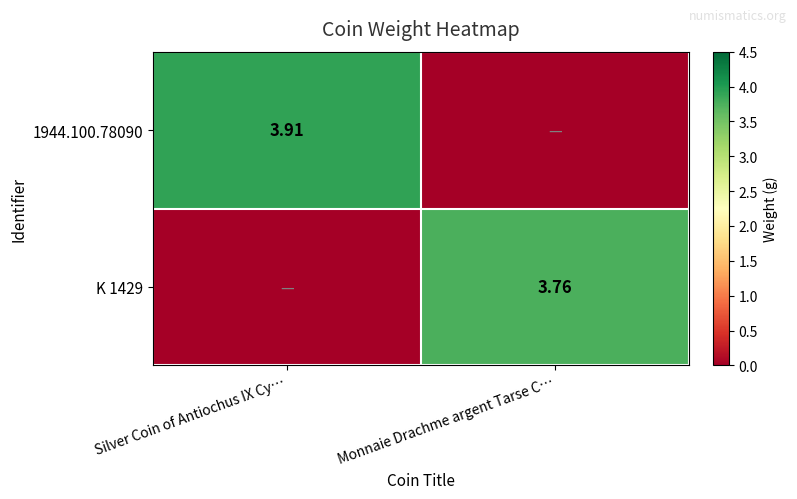

Is the value of K 1429 at Monnaie Drachme argent Tarse C… greater than the value of 1944.100.78090 at Silver Coin of Antiochus IX Cy…?

No